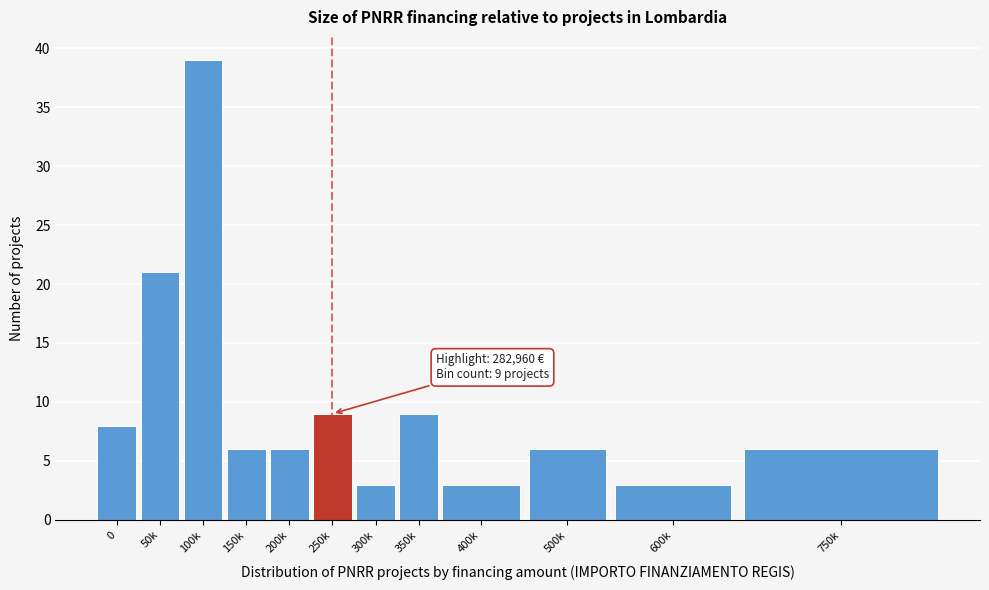

Reading left to right, extract all data points from this chart.

8	21	39	6	6	9	3	9	3	6	3	6